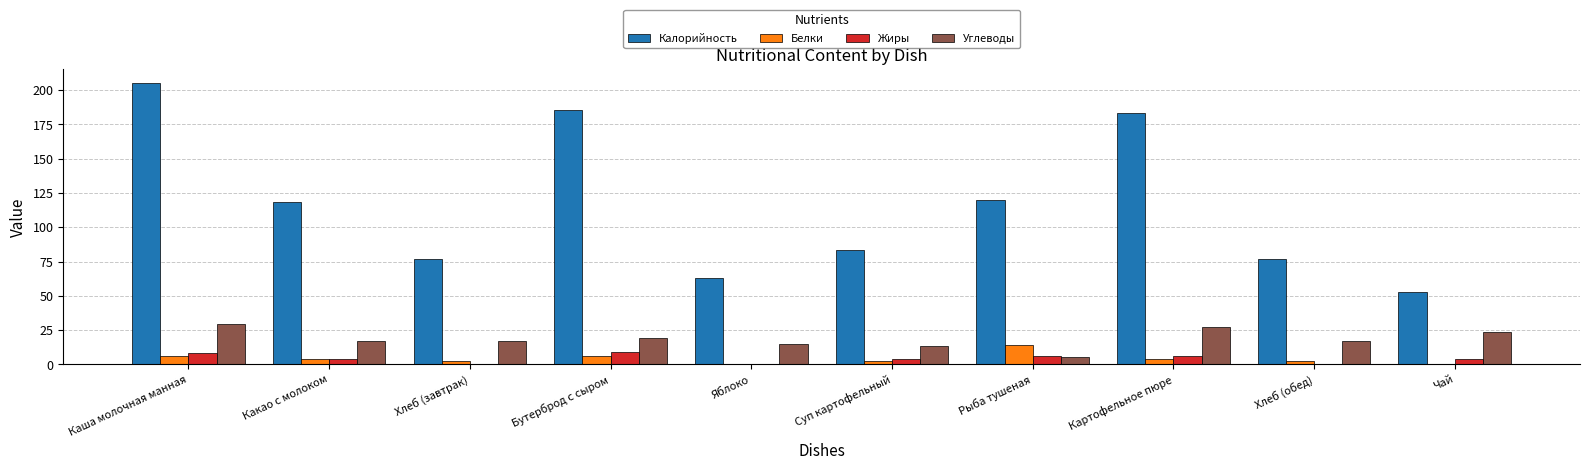

How many series are shown in this chart?

4